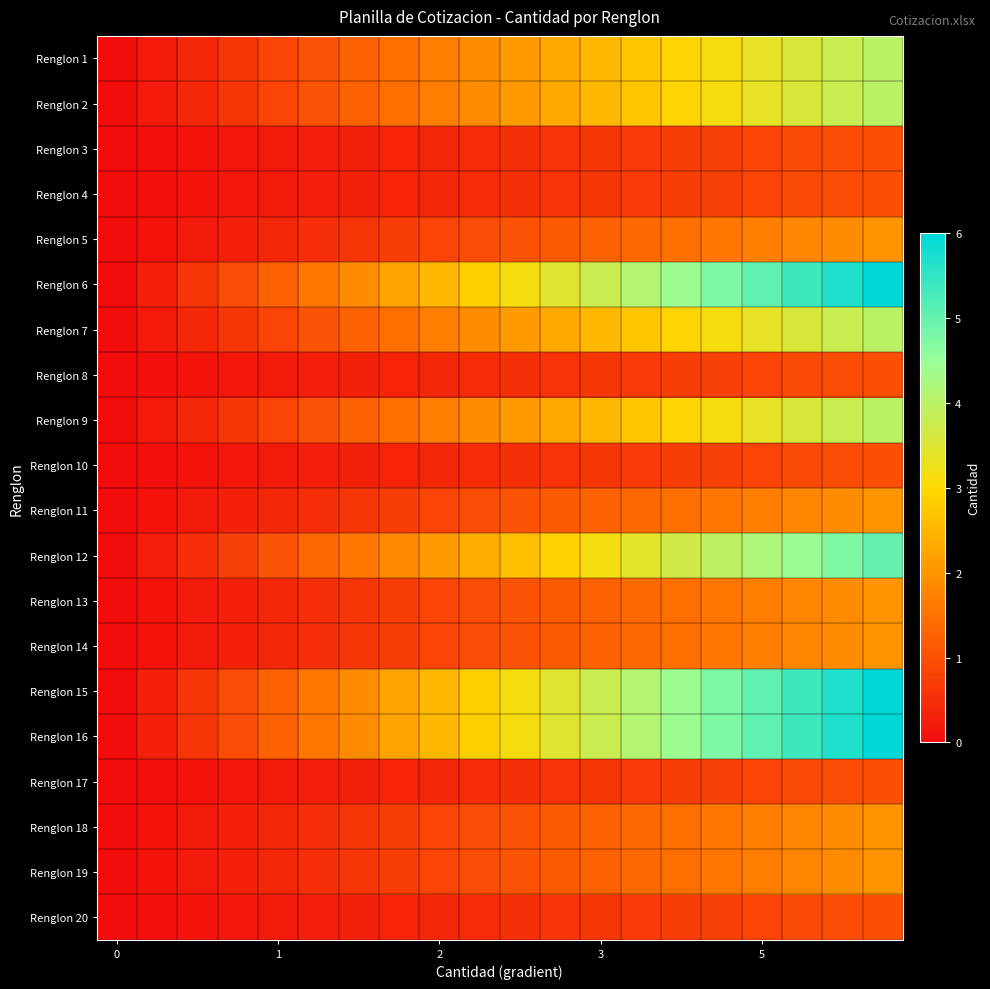

Reading left to right, list all the values displayed in this chart.

Renglon 1: 0.0	0.2	0.4	0.6	0.8	1.1	1.3	1.5	1.7	1.9	2.1	2.3	2.5	2.7	2.9	3.2	3.4	3.6	3.8	4.0
Renglon 2: 0.0	0.2	0.4	0.6	0.8	1.1	1.3	1.5	1.7	1.9	2.1	2.3	2.5	2.7	2.9	3.2	3.4	3.6	3.8	4.0
Renglon 3: 0.0	0.1	0.1	0.2	0.2	0.3	0.3	0.4	0.4	0.5	0.5	0.6	0.6	0.7	0.7	0.8	0.8	0.9	0.9	1.0
Renglon 4: 0.0	0.1	0.1	0.2	0.2	0.3	0.3	0.4	0.4	0.5	0.5	0.6	0.6	0.7	0.7	0.8	0.8	0.9	0.9	1.0
Renglon 5: 0.0	0.1	0.2	0.3	0.4	0.5	0.6	0.7	0.8	0.9	1.1	1.2	1.3	1.4	1.5	1.6	1.7	1.8	1.9	2.0
Renglon 6: 0.0	0.3	0.6	0.9	1.3	1.6	1.9	2.2	2.5	2.8	3.2	3.5	3.8	4.1	4.4	4.7	5.1	5.4	5.7	6.0
Renglon 7: 0.0	0.2	0.4	0.6	0.8	1.1	1.3	1.5	1.7	1.9	2.1	2.3	2.5	2.7	2.9	3.2	3.4	3.6	3.8	4.0
Renglon 8: 0.0	0.1	0.1	0.2	0.2	0.3	0.3	0.4	0.4	0.5	0.5	0.6	0.6	0.7	0.7	0.8	0.8	0.9	0.9	1.0
Renglon 9: 0.0	0.2	0.4	0.6	0.8	1.1	1.3	1.5	1.7	1.9	2.1	2.3	2.5	2.7	2.9	3.2	3.4	3.6	3.8	4.0
Renglon 10: 0.0	0.1	0.1	0.2	0.2	0.3	0.3	0.4	0.4	0.5	0.5	0.6	0.6	0.7	0.7	0.8	0.8	0.9	0.9	1.0
Renglon 11: 0.0	0.1	0.2	0.3	0.4	0.5	0.6	0.7	0.8	0.9	1.1	1.2	1.3	1.4	1.5	1.6	1.7	1.8	1.9	2.0
Renglon 12: 0.0	0.3	0.5	0.8	1.1	1.3	1.6	1.8	2.1	2.4	2.6	2.9	3.2	3.4	3.7	3.9	4.2	4.5	4.7	5.0
Renglon 13: 0.0	0.1	0.2	0.3	0.4	0.5	0.6	0.7	0.8	0.9	1.1	1.2	1.3	1.4	1.5	1.6	1.7	1.8	1.9	2.0
Renglon 14: 0.0	0.1	0.2	0.3	0.4	0.5	0.6	0.7	0.8	0.9	1.1	1.2	1.3	1.4	1.5	1.6	1.7	1.8	1.9	2.0
Renglon 15: 0.0	0.3	0.6	0.9	1.3	1.6	1.9	2.2	2.5	2.8	3.2	3.5	3.8	4.1	4.4	4.7	5.1	5.4	5.7	6.0
Renglon 16: 0.0	0.3	0.6	0.9	1.3	1.6	1.9	2.2	2.5	2.8	3.2	3.5	3.8	4.1	4.4	4.7	5.1	5.4	5.7	6.0
Renglon 17: 0.0	0.1	0.1	0.2	0.2	0.3	0.3	0.4	0.4	0.5	0.5	0.6	0.6	0.7	0.7	0.8	0.8	0.9	0.9	1.0
Renglon 18: 0.0	0.1	0.2	0.3	0.4	0.5	0.6	0.7	0.8	0.9	1.1	1.2	1.3	1.4	1.5	1.6	1.7	1.8	1.9	2.0
Renglon 19: 0.0	0.1	0.2	0.3	0.4	0.5	0.6	0.7	0.8	0.9	1.1	1.2	1.3	1.4	1.5	1.6	1.7	1.8	1.9	2.0
Renglon 20: 0.0	0.1	0.1	0.2	0.2	0.3	0.3	0.4	0.4	0.5	0.5	0.6	0.6	0.7	0.7	0.8	0.8	0.9	0.9	1.0